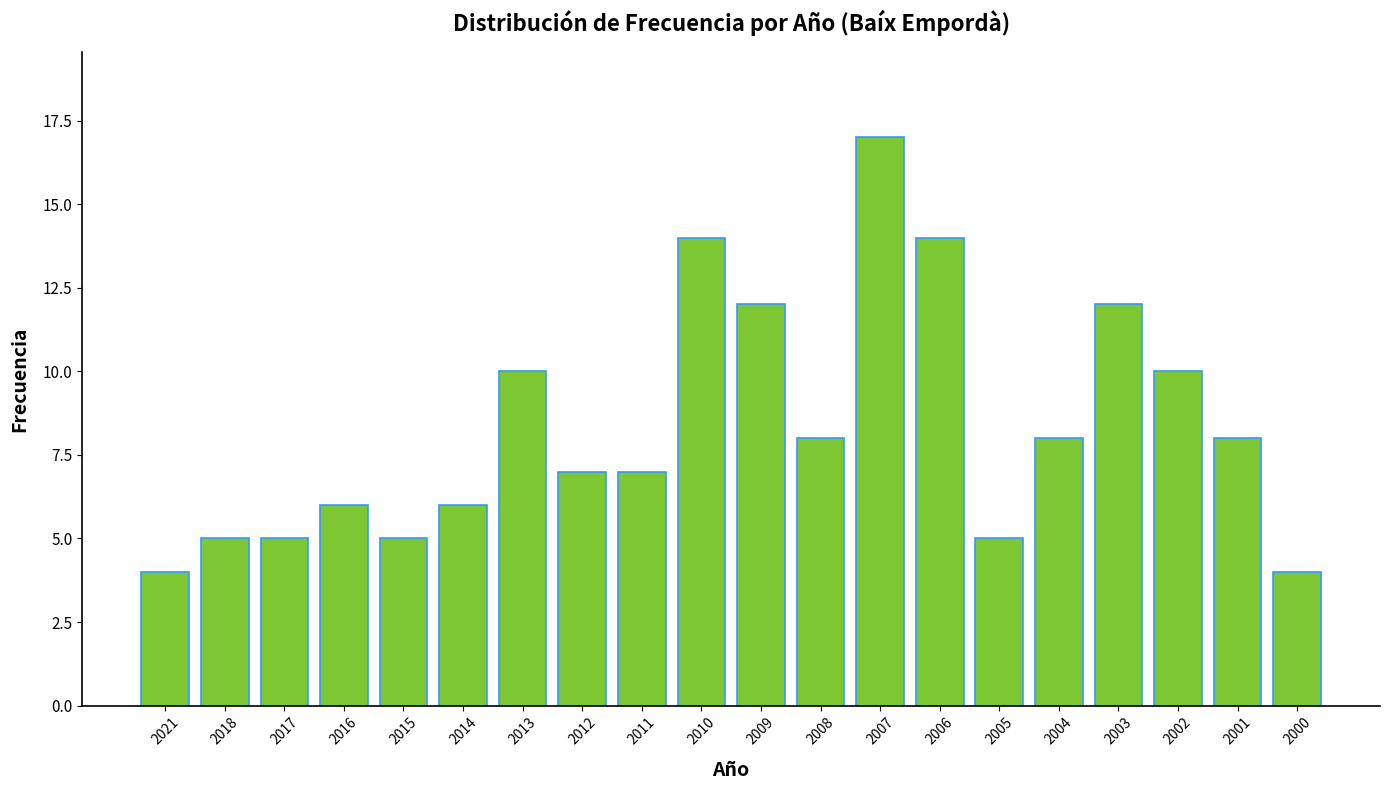

Reading left to right, what are all the values shown in this chart?

2021=4	2018=5	2017=5	2016=6	2015=5	2014=6	2013=10	2012=7	2011=7	2010=14	2009=12	2008=8	2007=17	2006=14	2005=5	2004=8	2003=12	2002=10	2001=8	2000=4